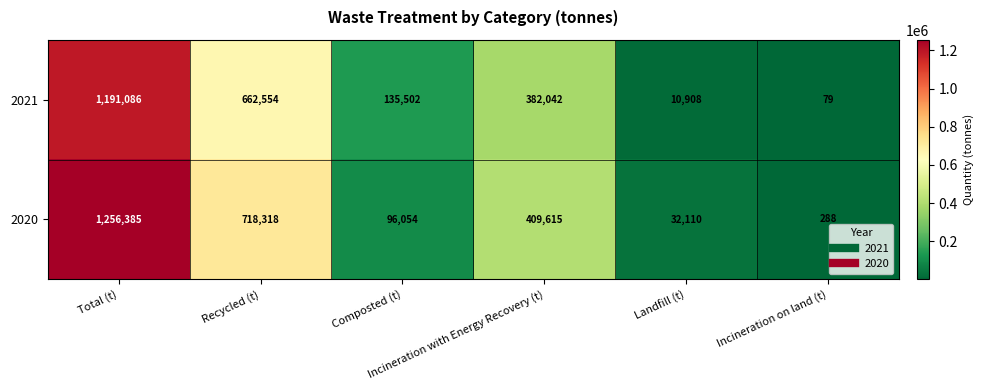

Which series has the largest range (max minus min)?

2020